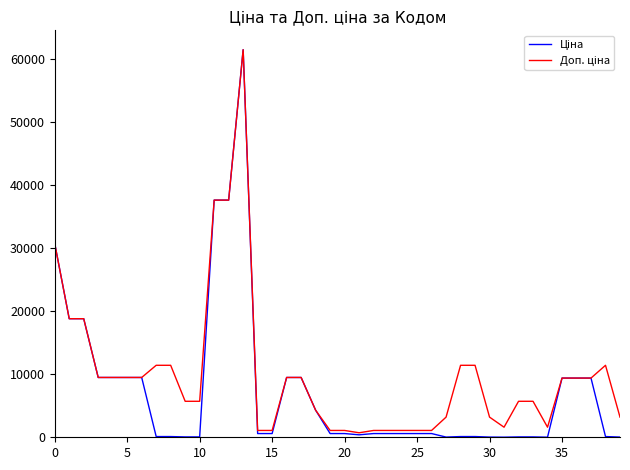

What is the maximum value shown in the chart?

61434.3